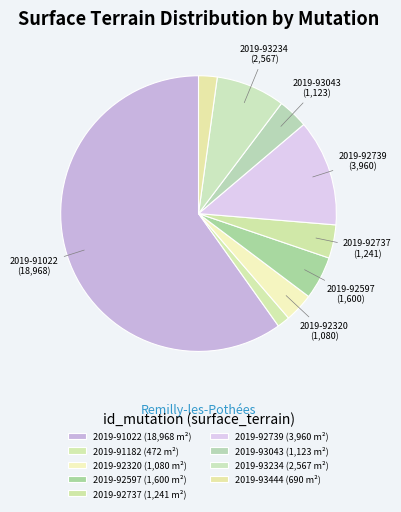

Does 2019-93234 account for over 50% of the chart?

No